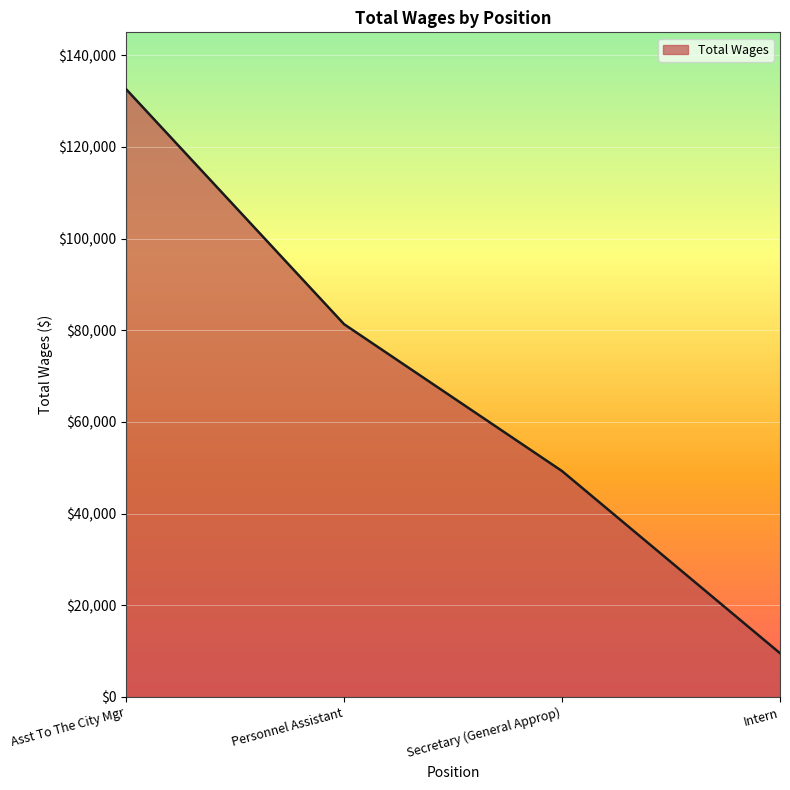

True or false: the data has more than 2 interior local peaks.

False